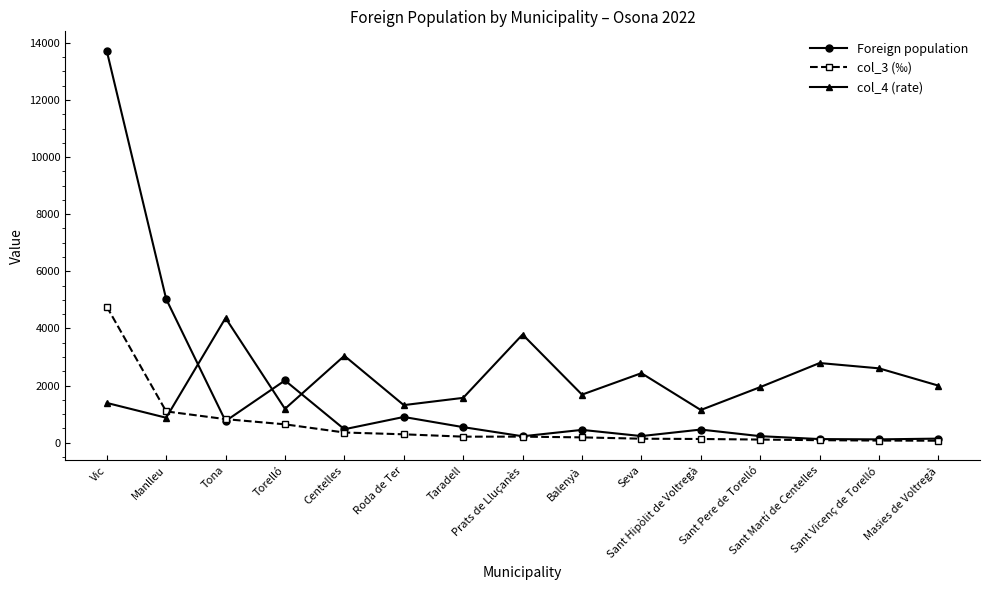

True or false: col_4 (rate) has a value of 4368 at Tona.

True